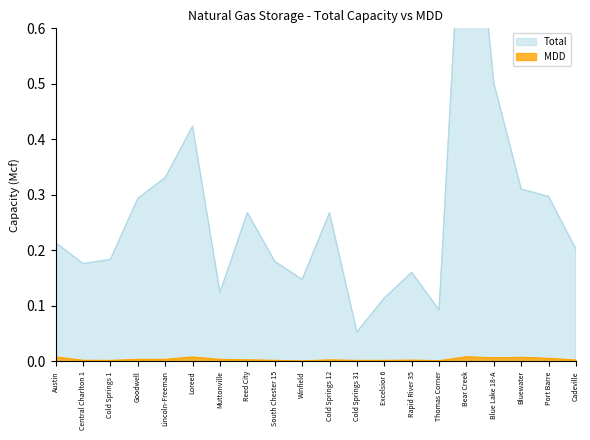

How many lines are shown in the chart?

2